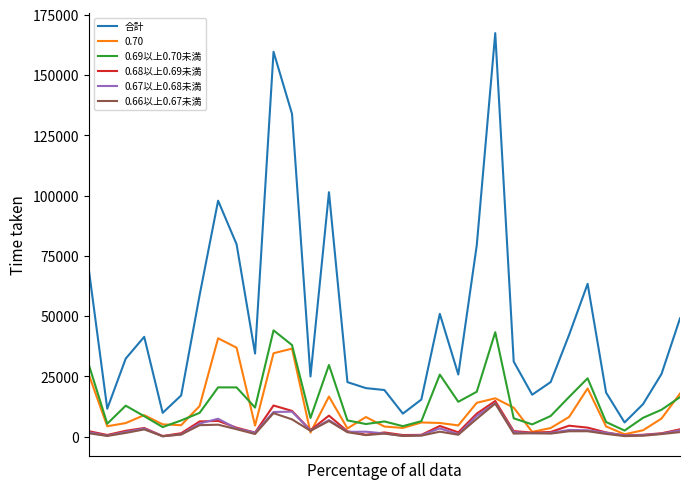

Which series has the largest range (max minus min)?

合計